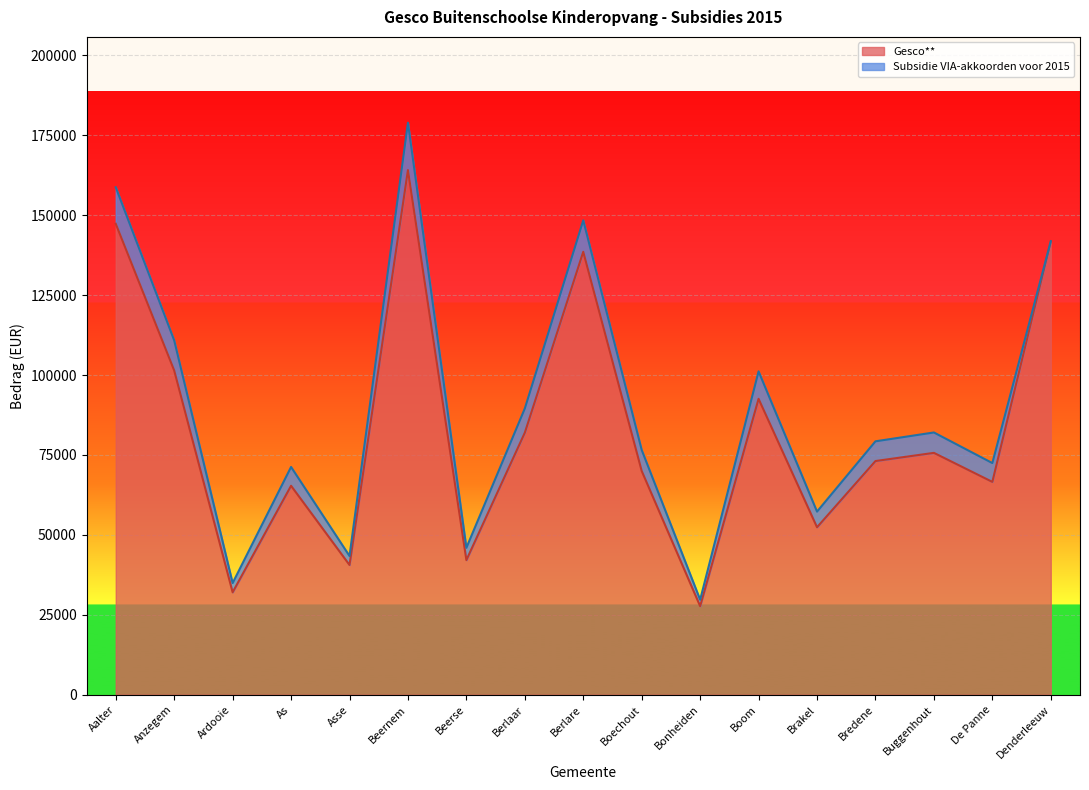

Approximately how many times larger is the value at Aalter compared to Denderleeuw?

1.0